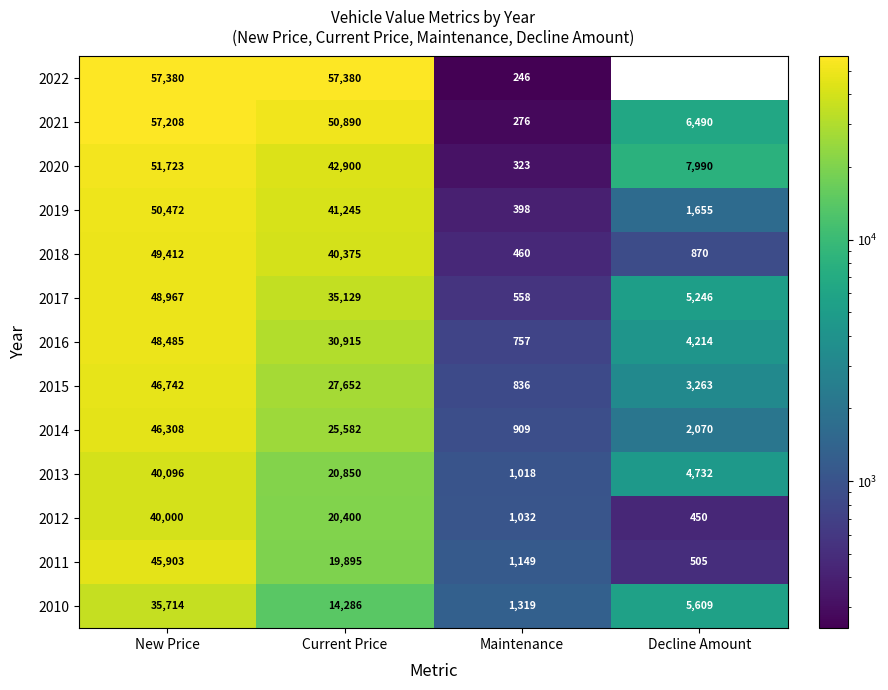

What is the greatest value displayed?

57380